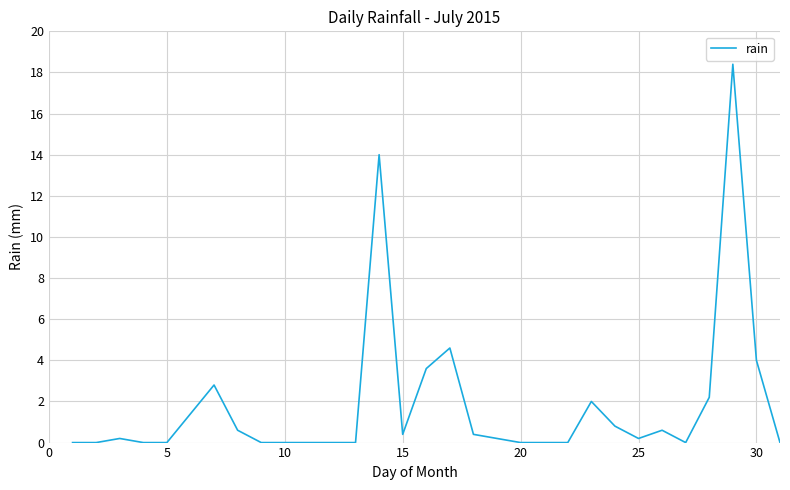

What is the greatest value displayed?

18.4